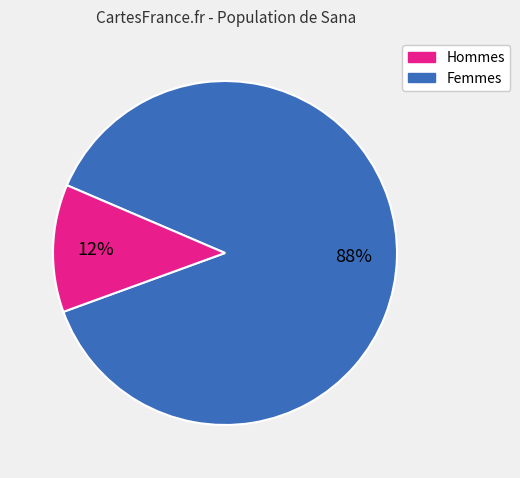

Is there any slice that represents more than half of the pie?

Yes